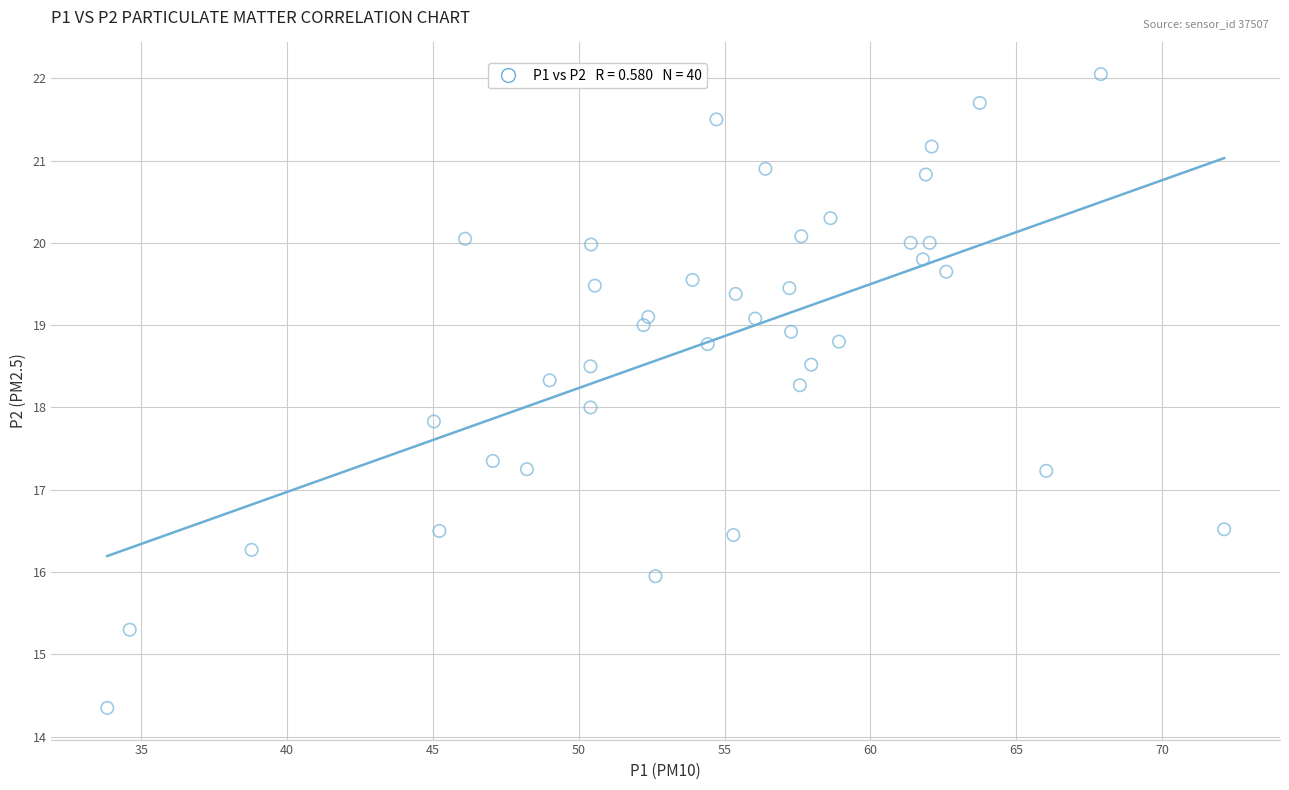

What is the range of X values (max minus min)?

38.3